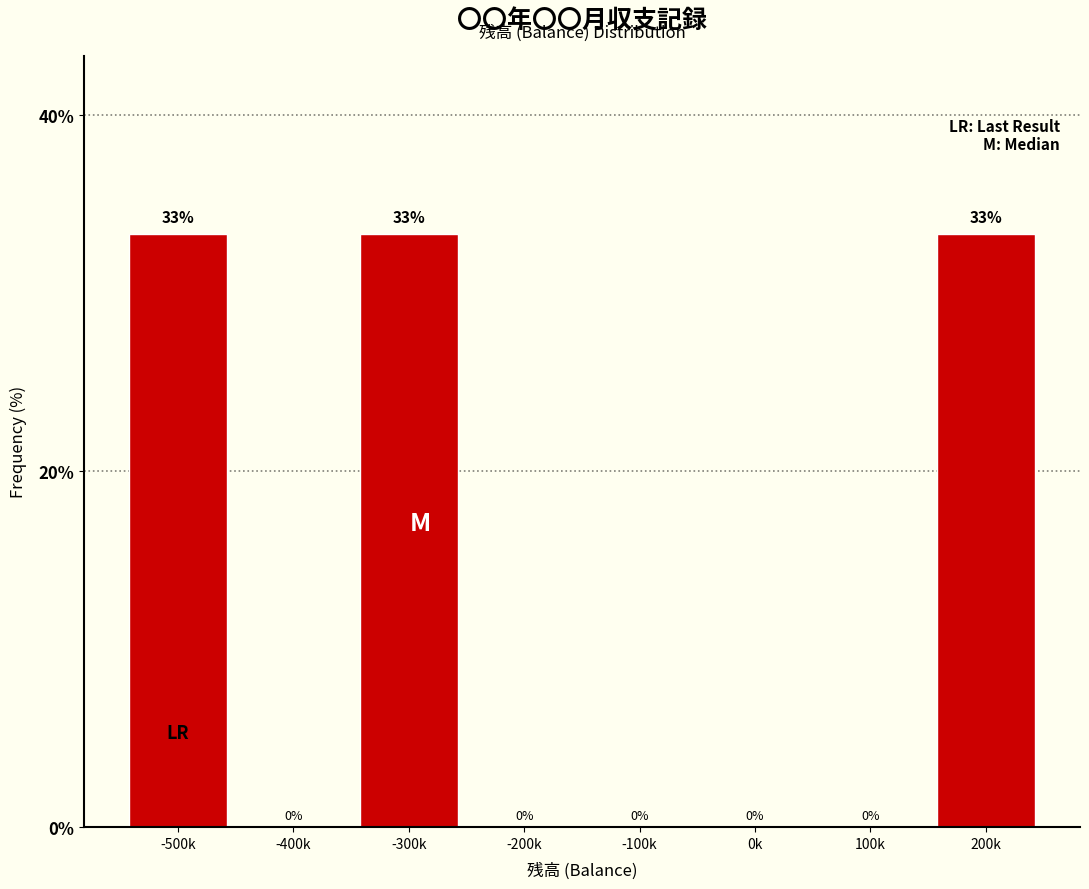

Is it true that the value at -300k is 33.3?

True